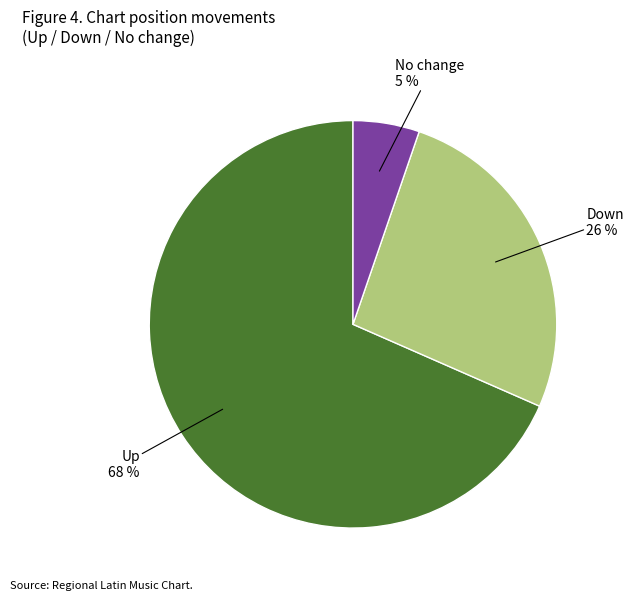

Between No change and Down, which is larger?

Down